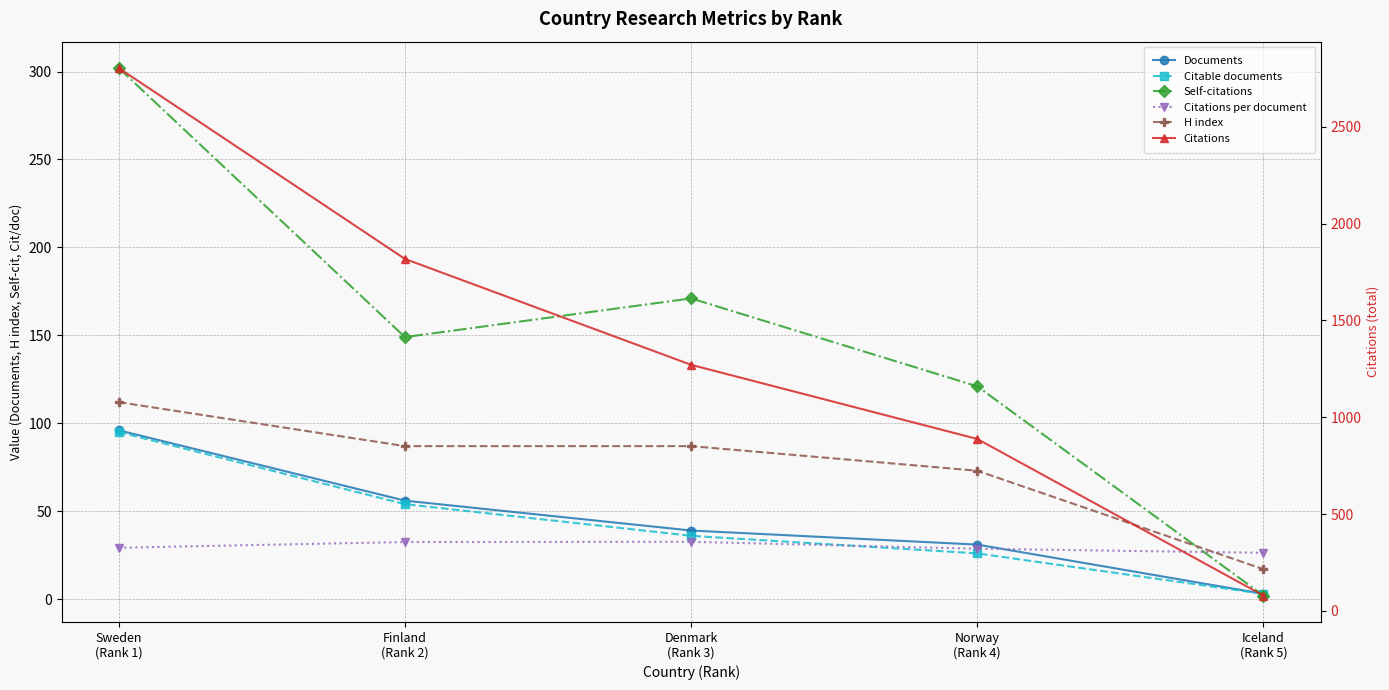

At how many categories does at least one series exceed 278?

4